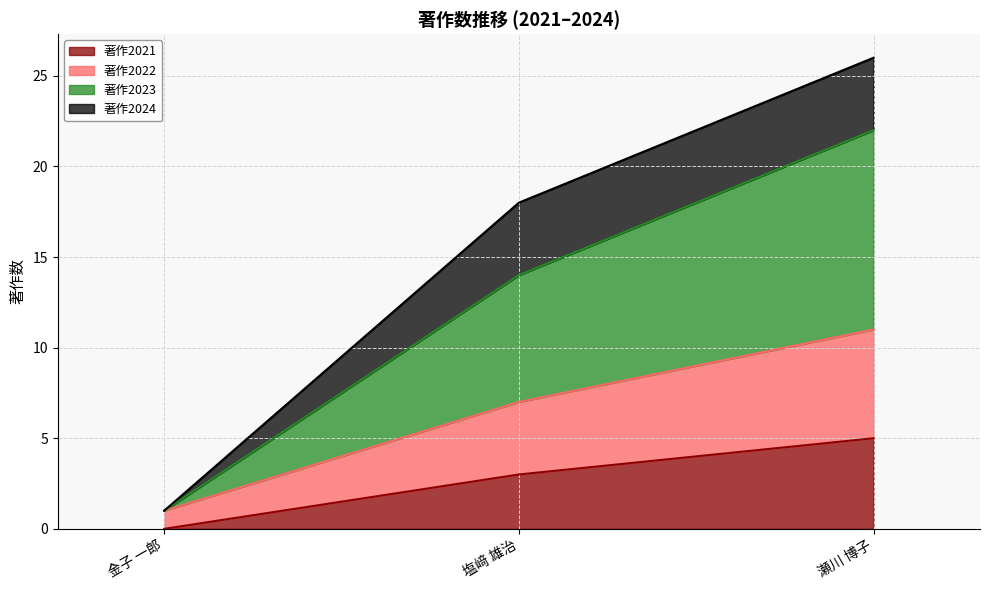

Reading left to right, transcribe the values for 著作2021.

金子 一郎=0	塩﨑 雄治=3	瀬川 博子=5